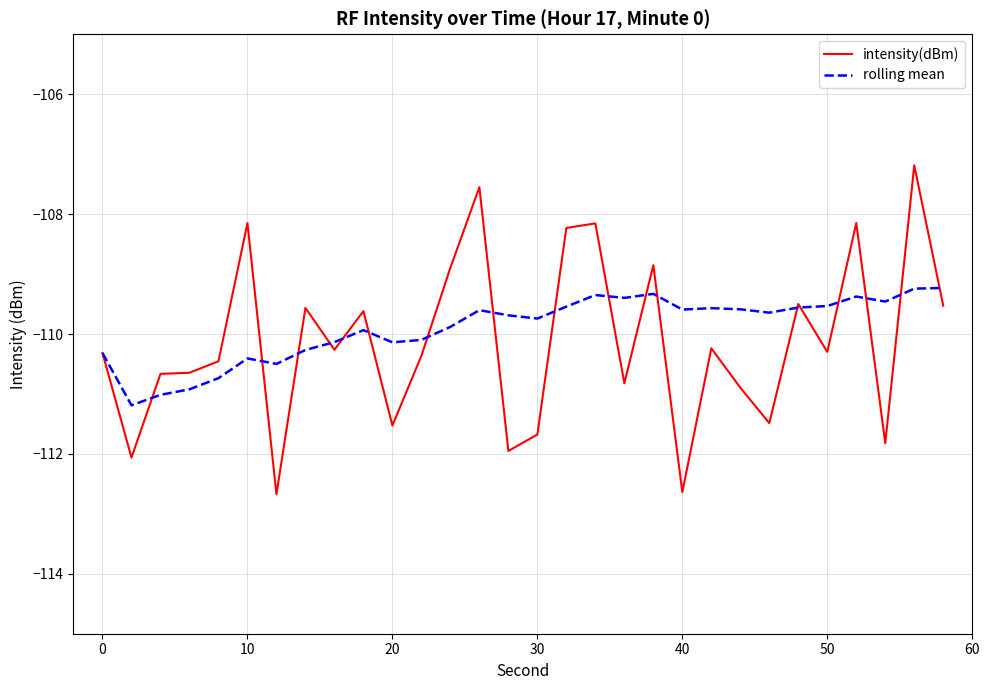

What is the maximum value shown in the chart?

-107.2